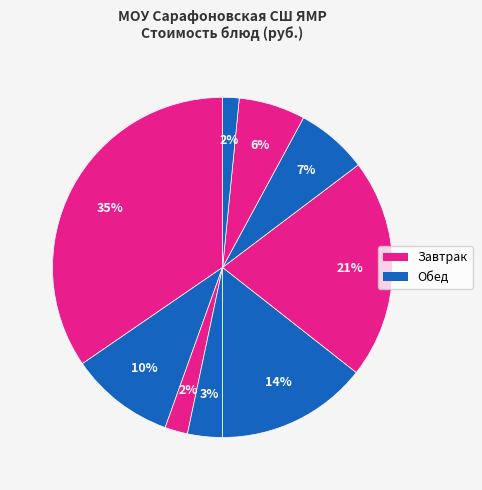

How many segments does this pie chart have?

9